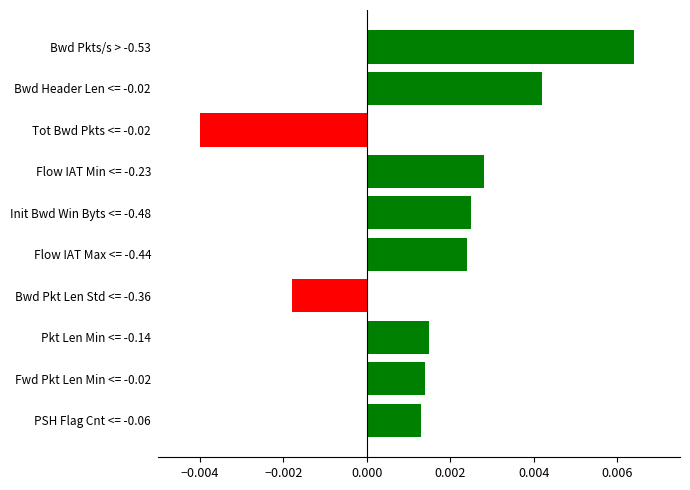

List the labels in order of value, largest first.

Bwd Pkts/s > -0.53, Bwd Header Len <= -0.02, Flow IAT Min <= -0.23, Init Bwd Win Byts <= -0.48, Flow IAT Max <= -0.44, Pkt Len Min <= -0.14, Fwd Pkt Len Min <= -0.02, PSH Flag Cnt <= -0.06, Bwd Pkt Len Std <= -0.36, Tot Bwd Pkts <= -0.02